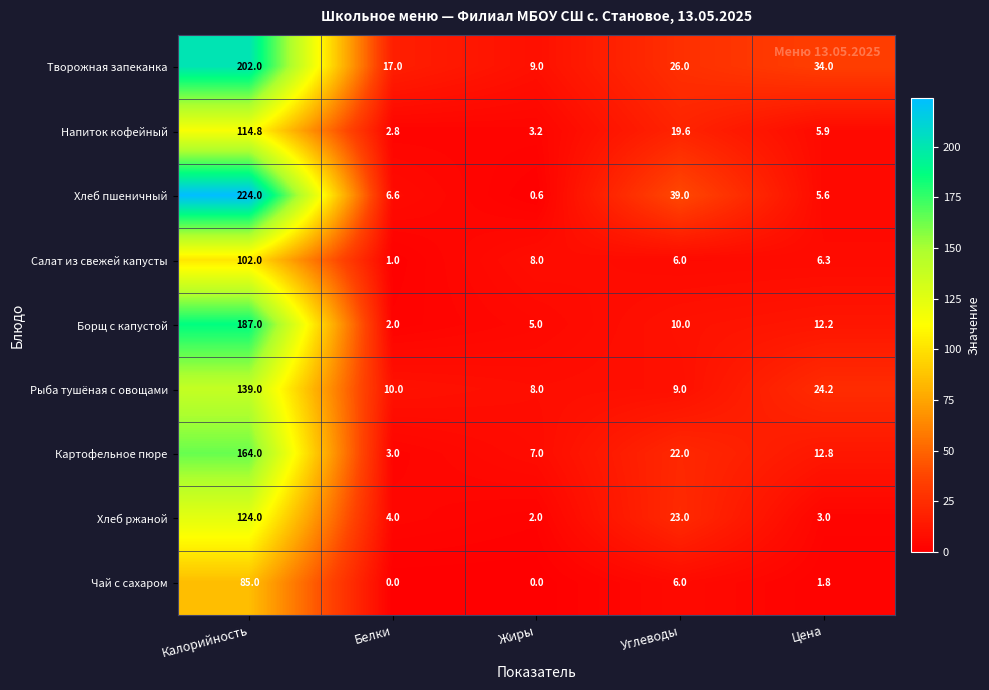

What is the total value across all series at Цена?

105.8